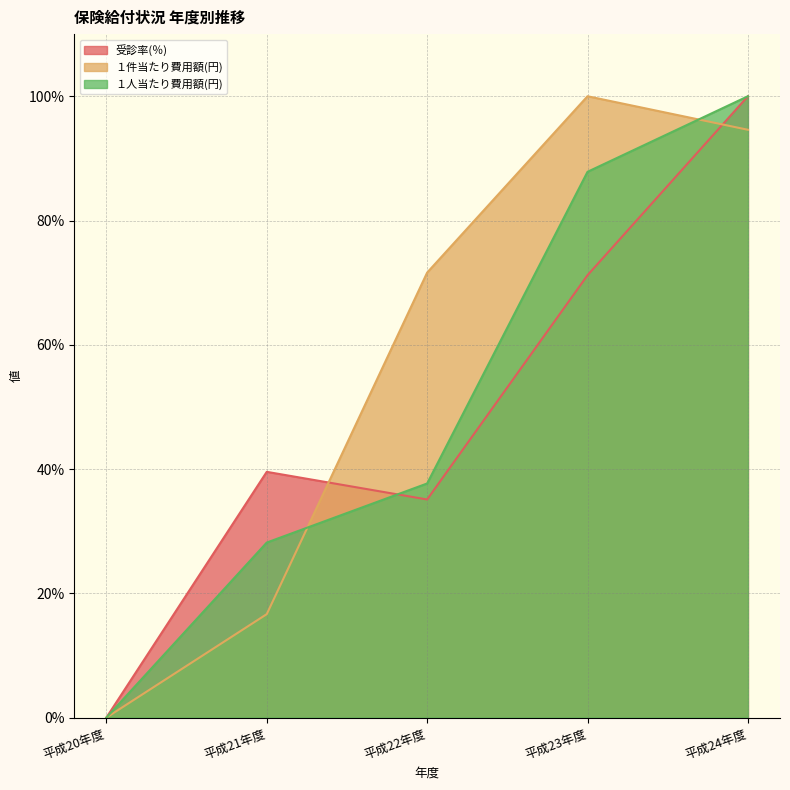

Reading left to right, list all the values displayed in this chart.

受診率(％): 平成20年度=0.0	平成21年度=39.6	平成22年度=35.1	平成23年度=71.2	平成24年度=100.0
１件当たり費用額(円): 平成20年度=0.0	平成21年度=16.7	平成22年度=71.6	平成23年度=100.0	平成24年度=94.6
１人当たり費用額(円): 平成20年度=0.0	平成21年度=28.2	平成22年度=37.7	平成23年度=87.8	平成24年度=100.0